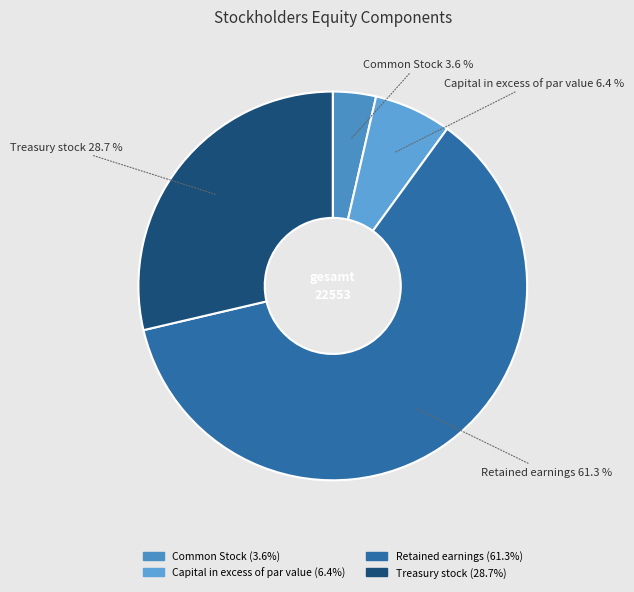

Count the number of slices in the pie.

4